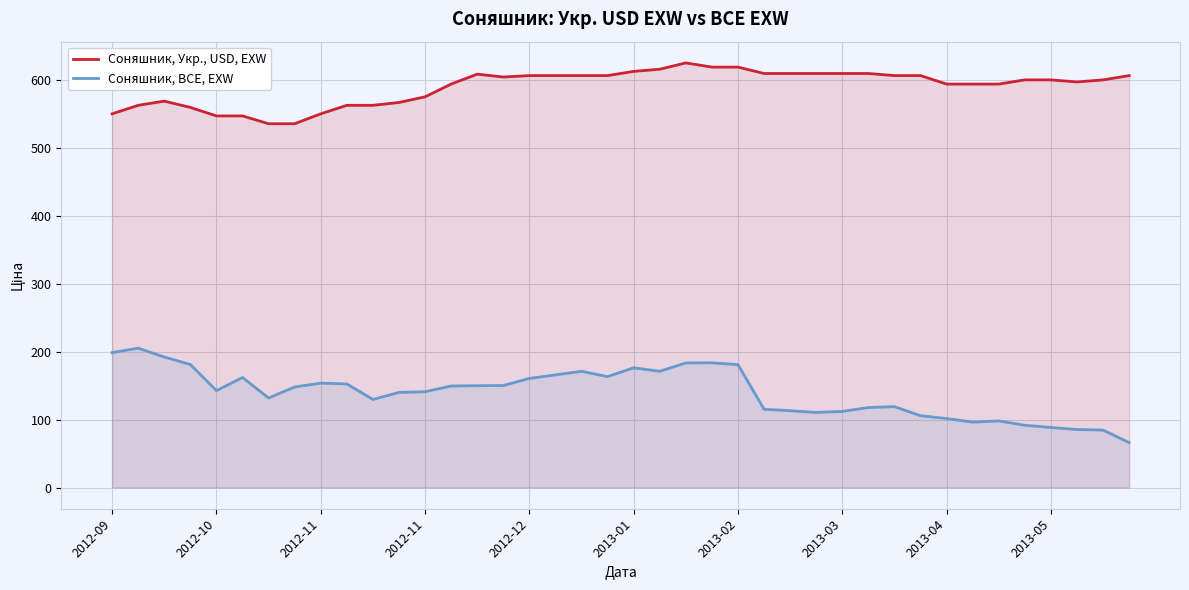

List the series in order of their peak value, lowest first.

Соняшник, BCE, EXW, Соняшник, Укр., USD, EXW